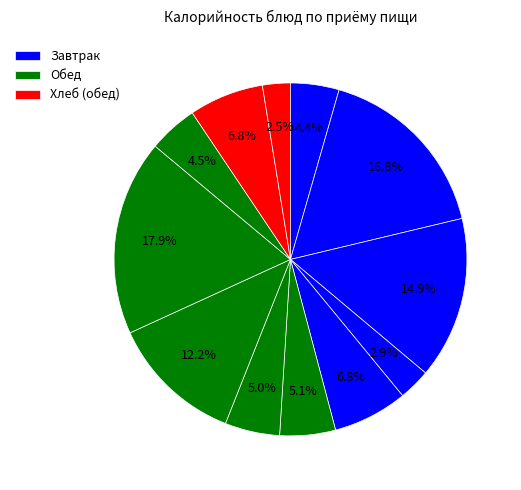

How many slices are in this pie chart?

12